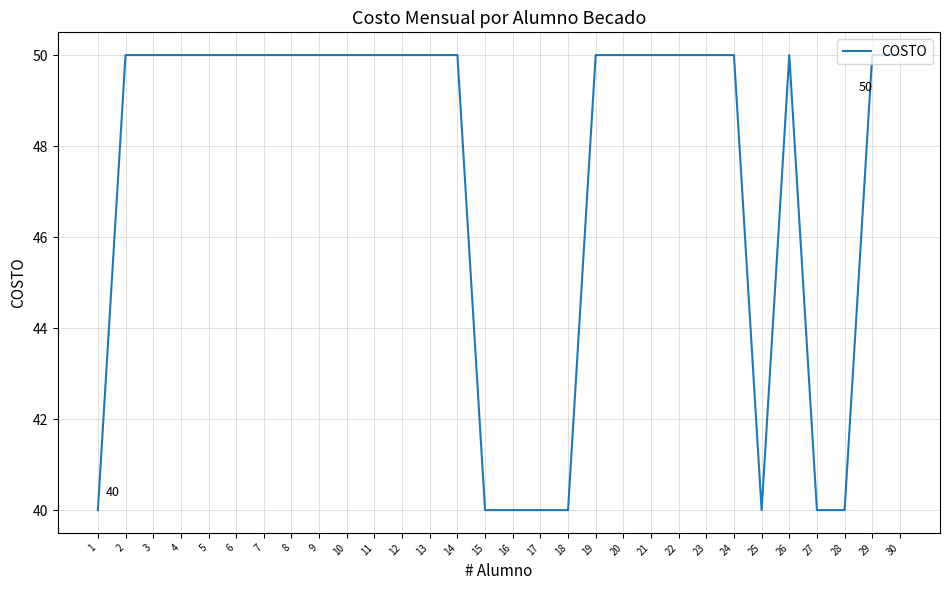

Count the number of categories in the chart.

30